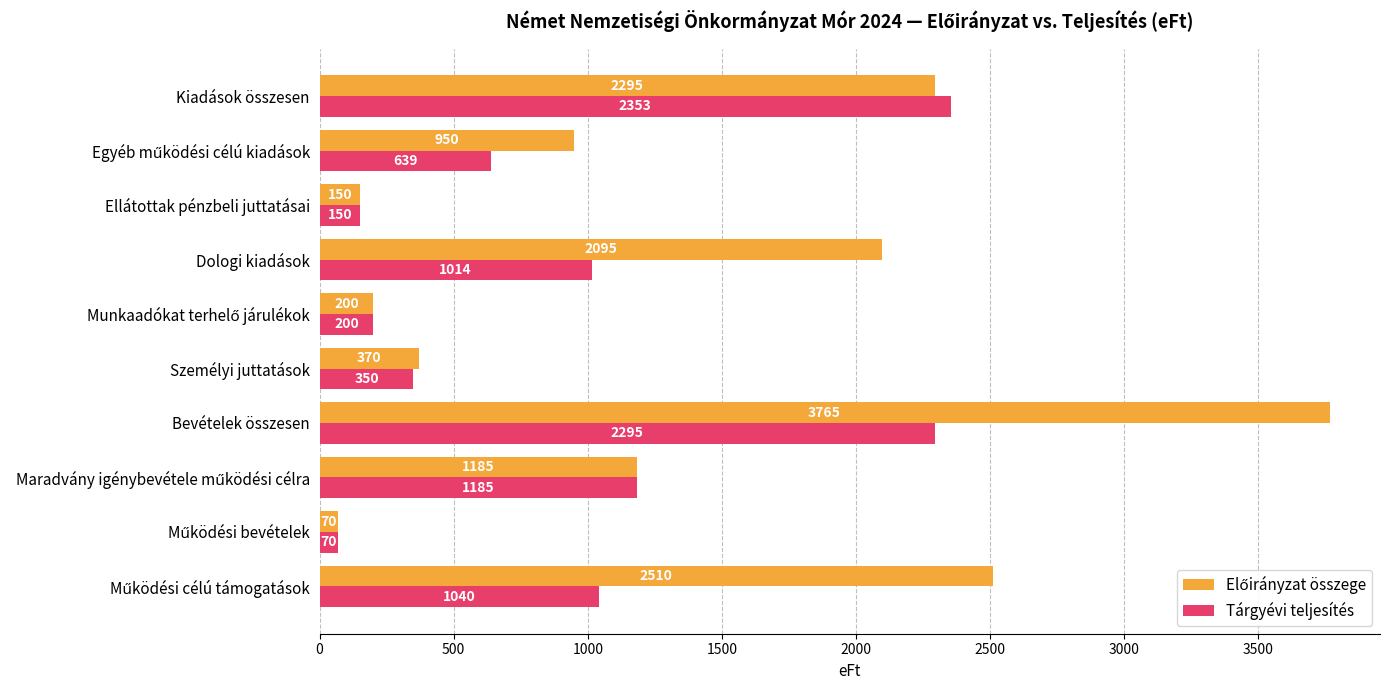

At which category is the sum across all series the highest?

Bevételek összesen